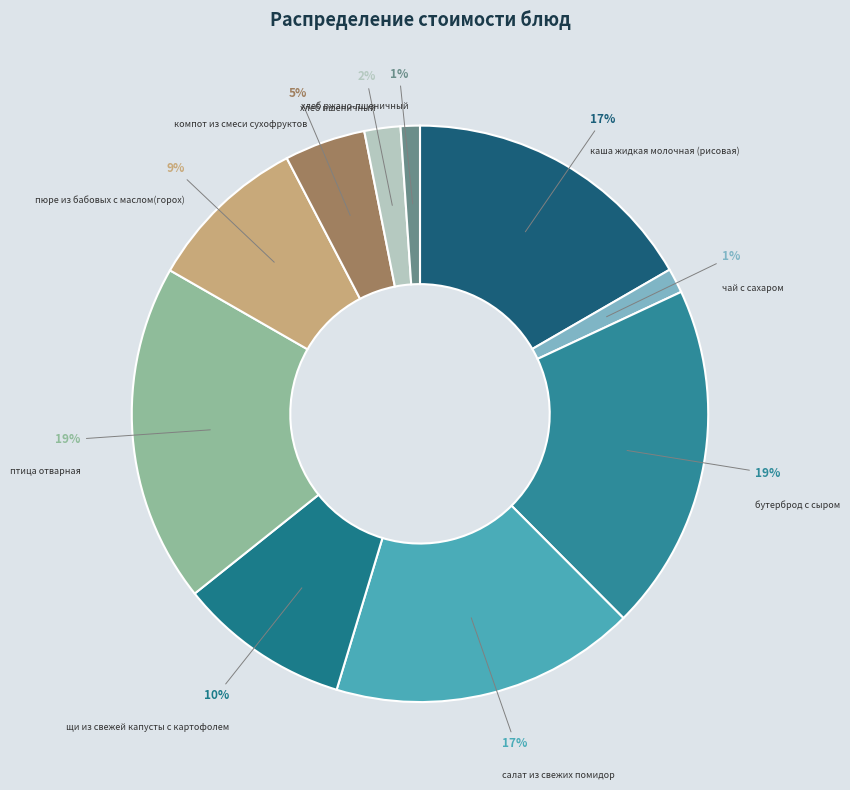

Does щи из свежей капусты с картофолем account for over 50% of the chart?

No